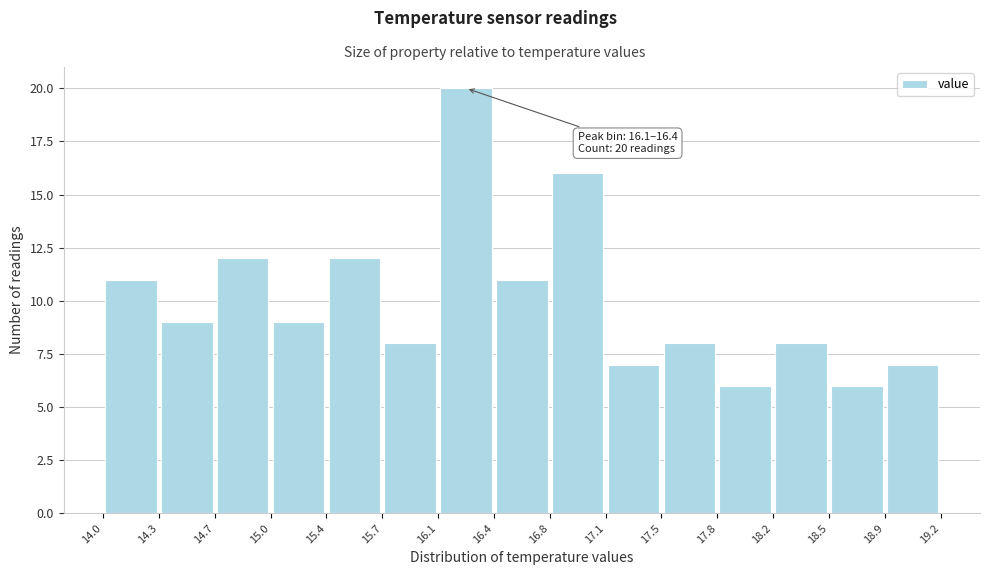

Over which range of the x-axis is the bar tallest?

16.1 to 16.4